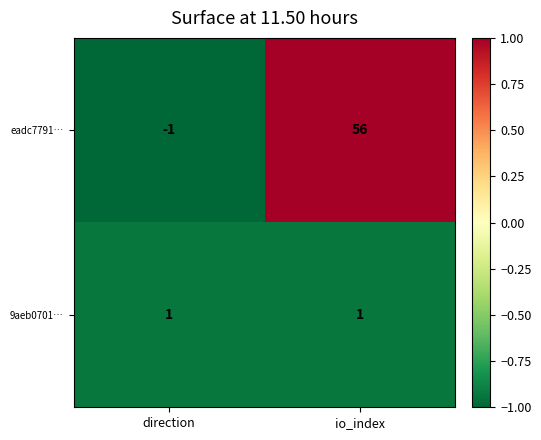

How many series are shown in this chart?

2